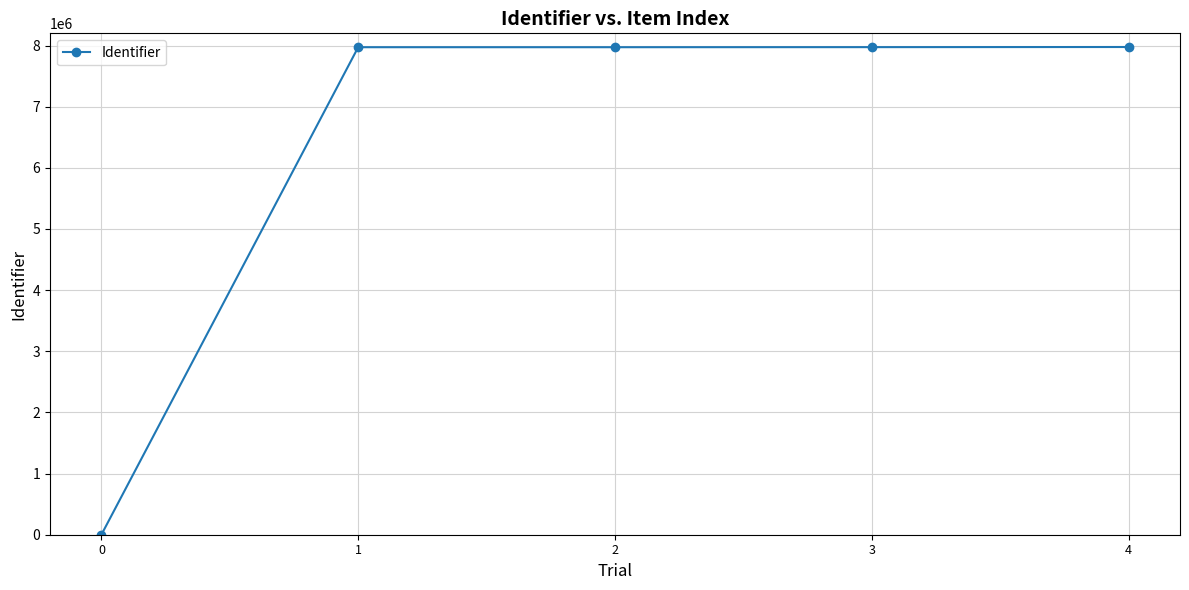

True or false: there are more than 2 points higher than both neighbors.

False